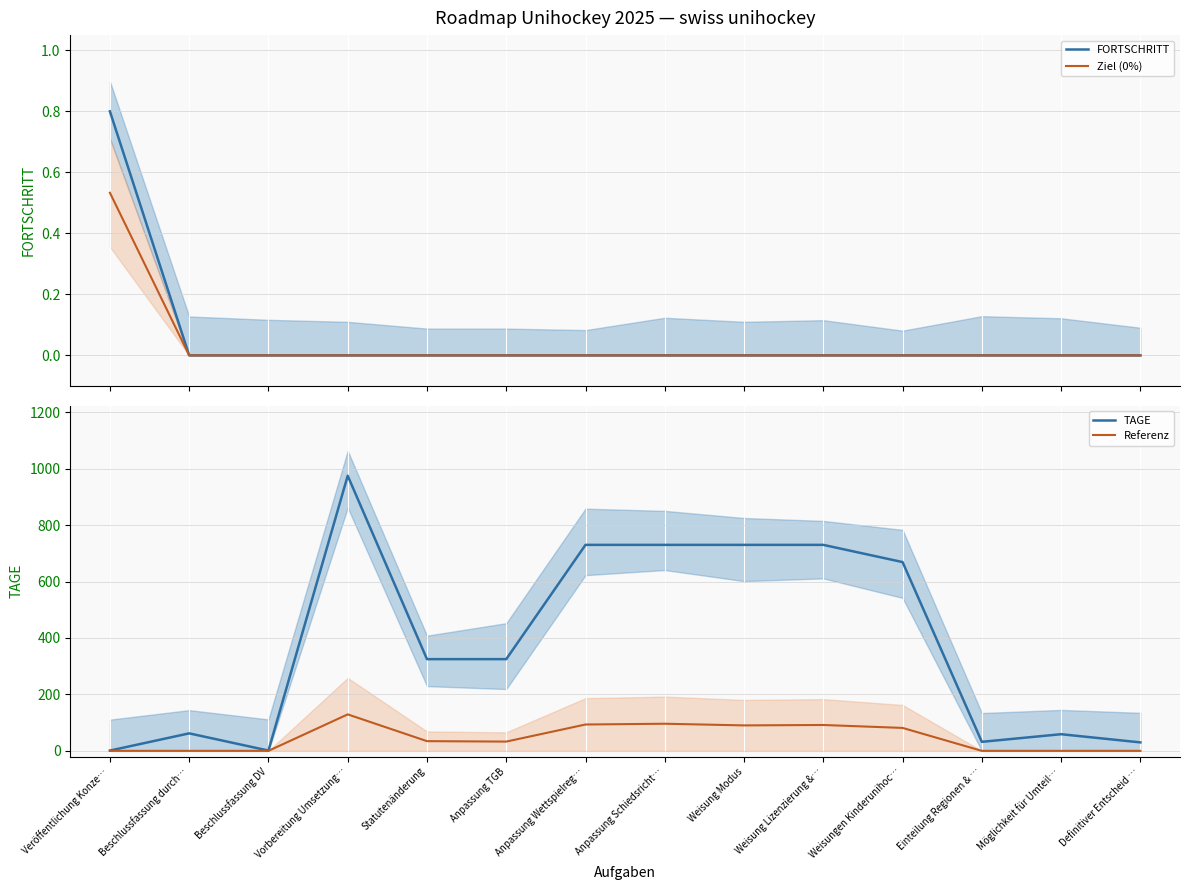

What are all the series names shown in the legend?

FORTSCHRITT, Ziel (0%), TAGE, Referenz